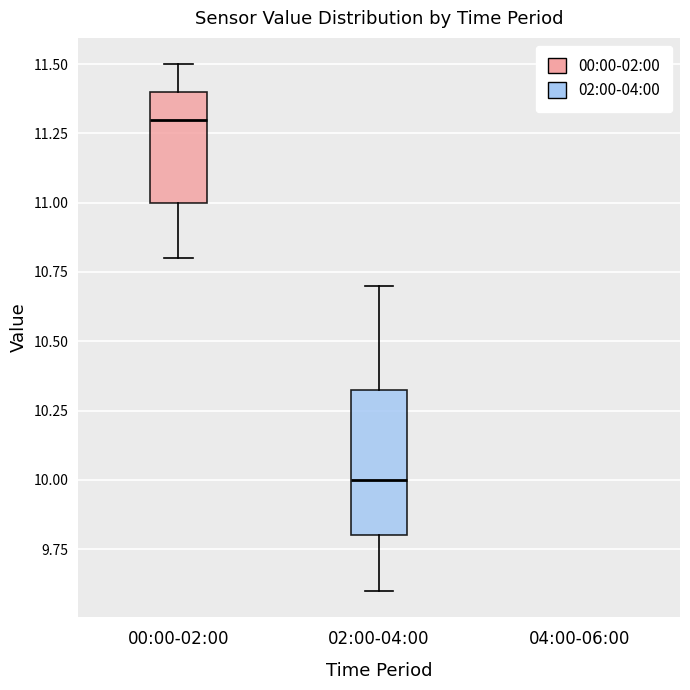

Where is the lower edge of the box for 02:00-04:00 on the y-axis? The values are not printed on the chart, so give them approximately, as read against the axis.

9.80